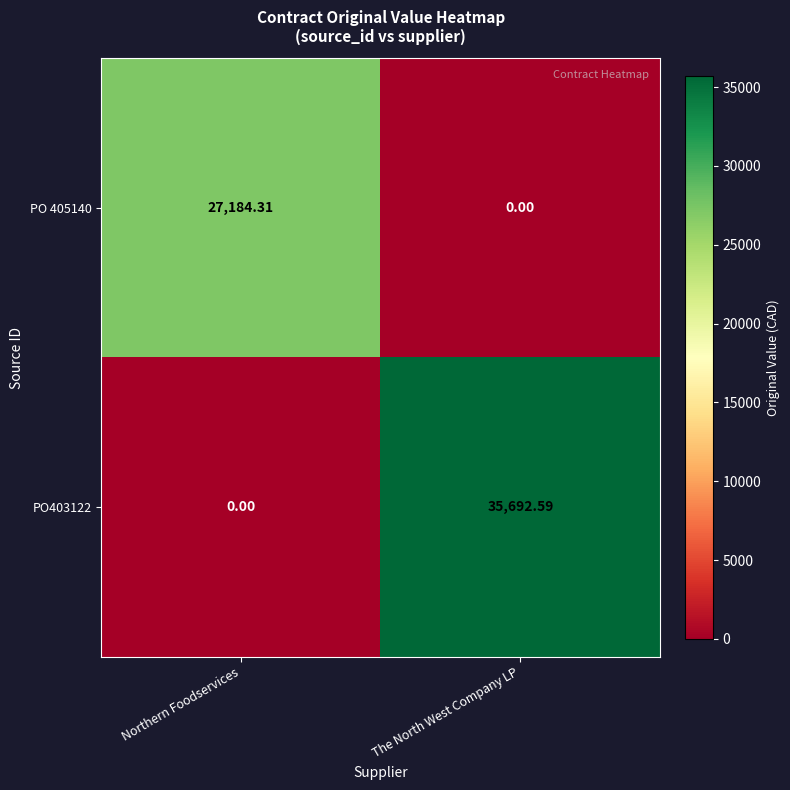

List the labels in order of PO403122 value, smallest first.

Northern Foodservices, The North West Company LP